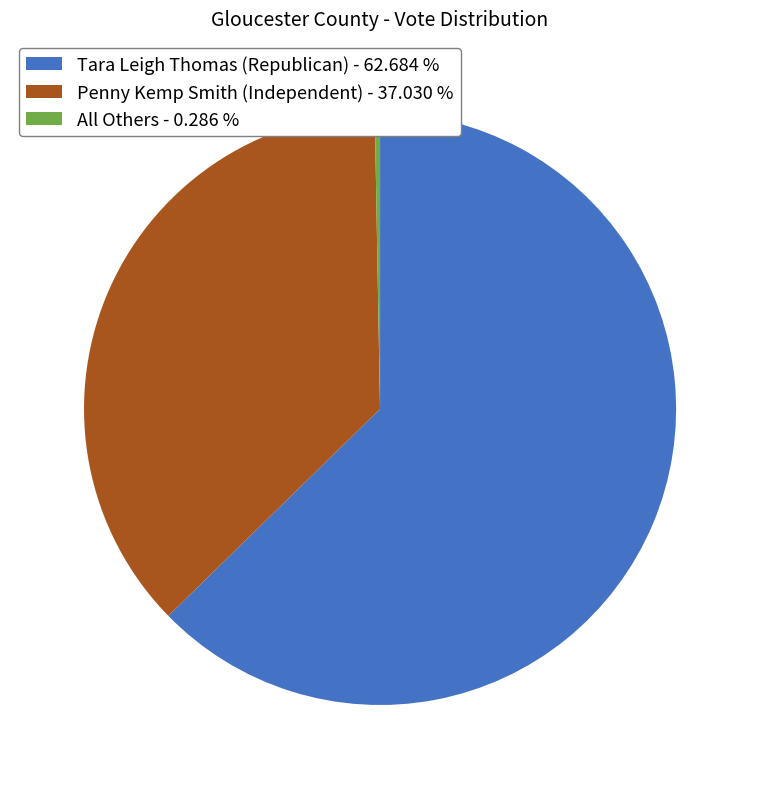

Which category has the biggest portion of the pie?

Tara Leigh Thomas (Republican)